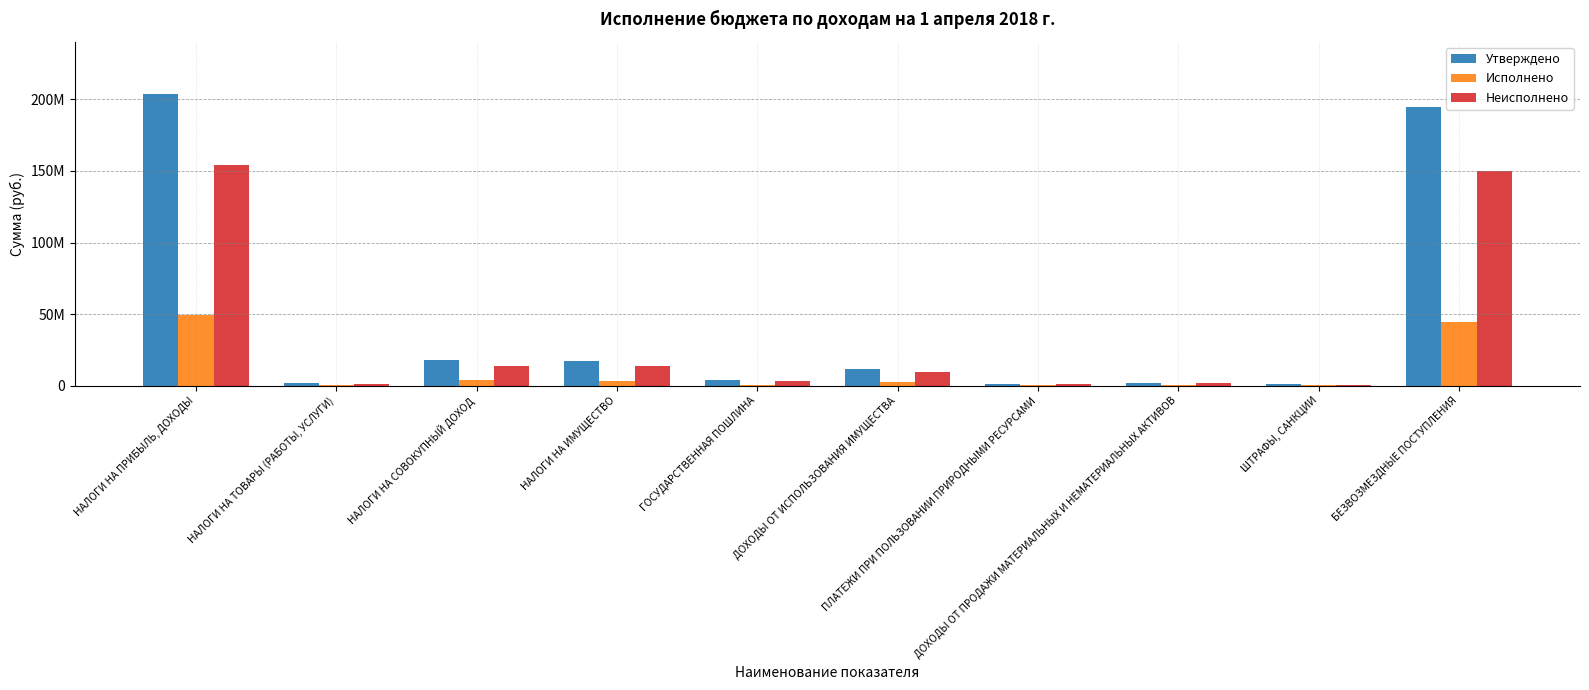

Which label corresponds to the largest value in the chart?

НАЛОГИ НА ПРИБЫЛЬ, ДОХОДЫ